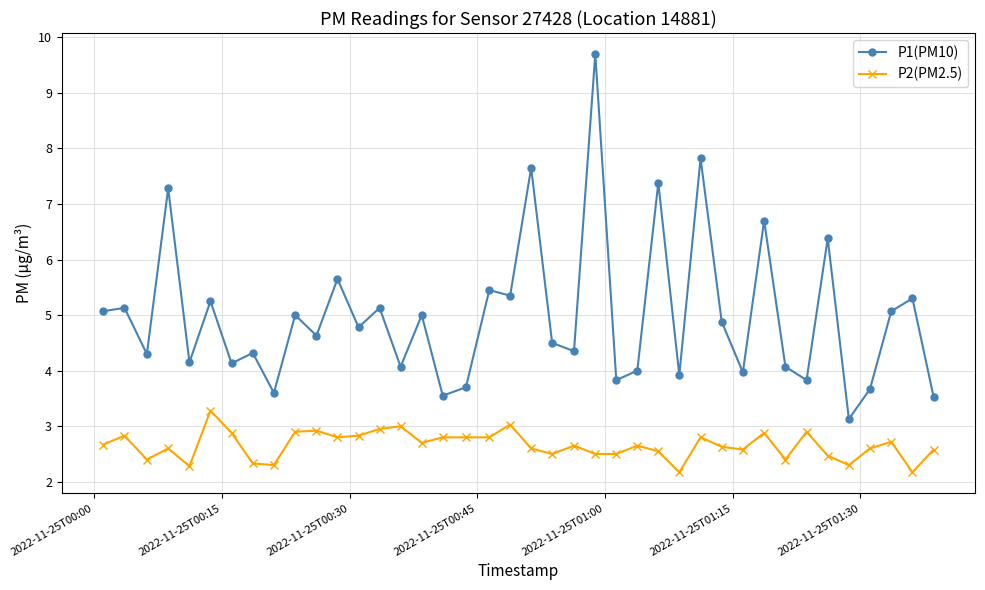

What is the average value of the P1(PM10) series?

5.0